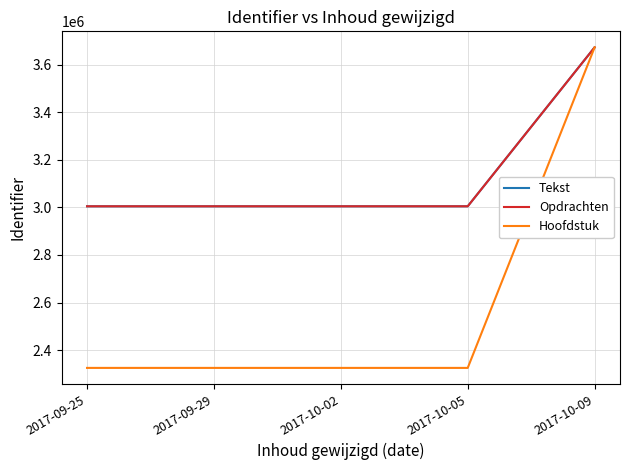

At which label does Hoofdstuk reach its peak?

2017-10-09